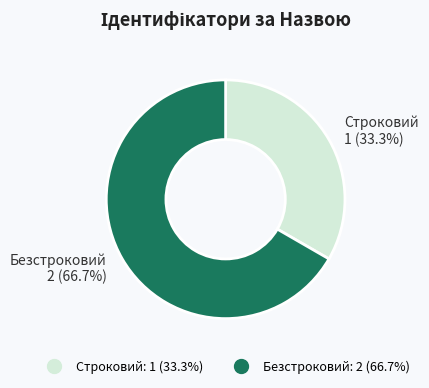

The Безстроковий slice represents 67% of the pie. True or false?

True